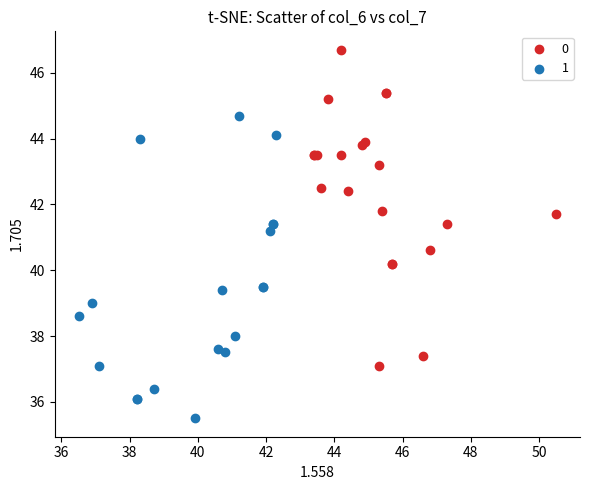

What are all the series names shown in the legend?

0, 1